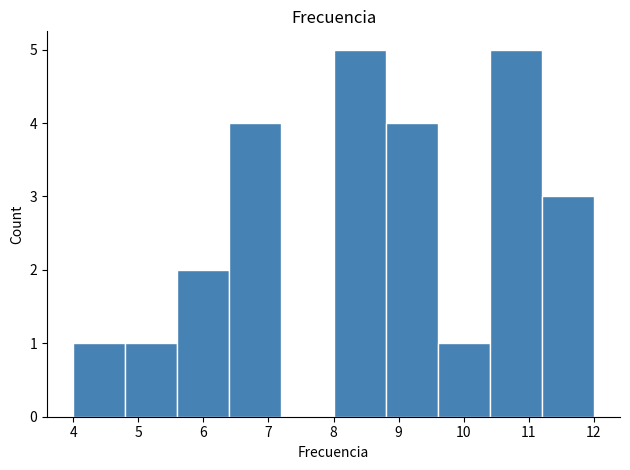

Reading left to right, list every bar in this chart as the range it spans on the x-axis followed by its height. The values are not printed on the chart, so give them approximately, as read against the axis.

4.0 to 4.8: 1
4.8 to 5.6: 1
5.6 to 6.4: 2
6.4 to 7.2: 4
7.2 to 8.0: 0
8.0 to 8.8: 5
8.8 to 9.6: 4
9.6 to 10.4: 1
10.4 to 11.2: 5
11.2 to 12.0: 3